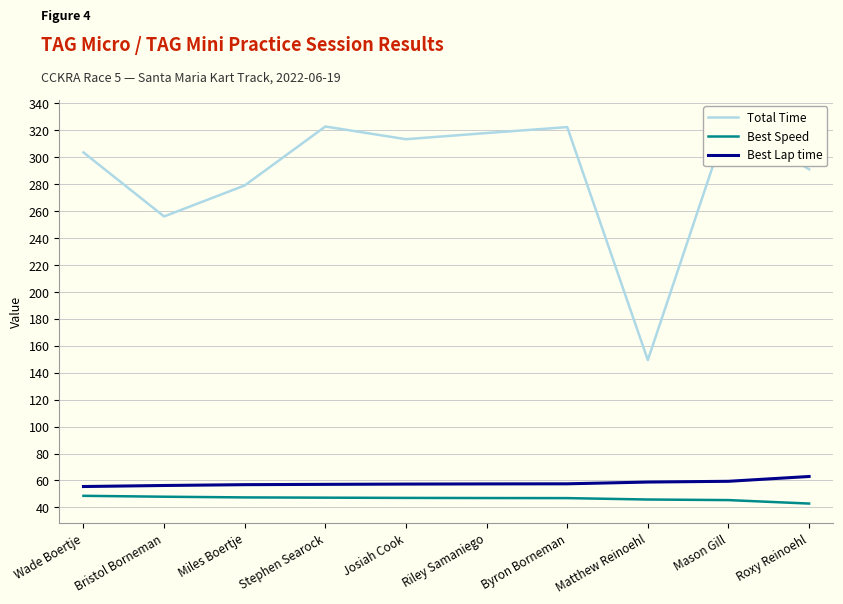

Is it true that Best Speed equals 15.7 at Josiah Cook?

False